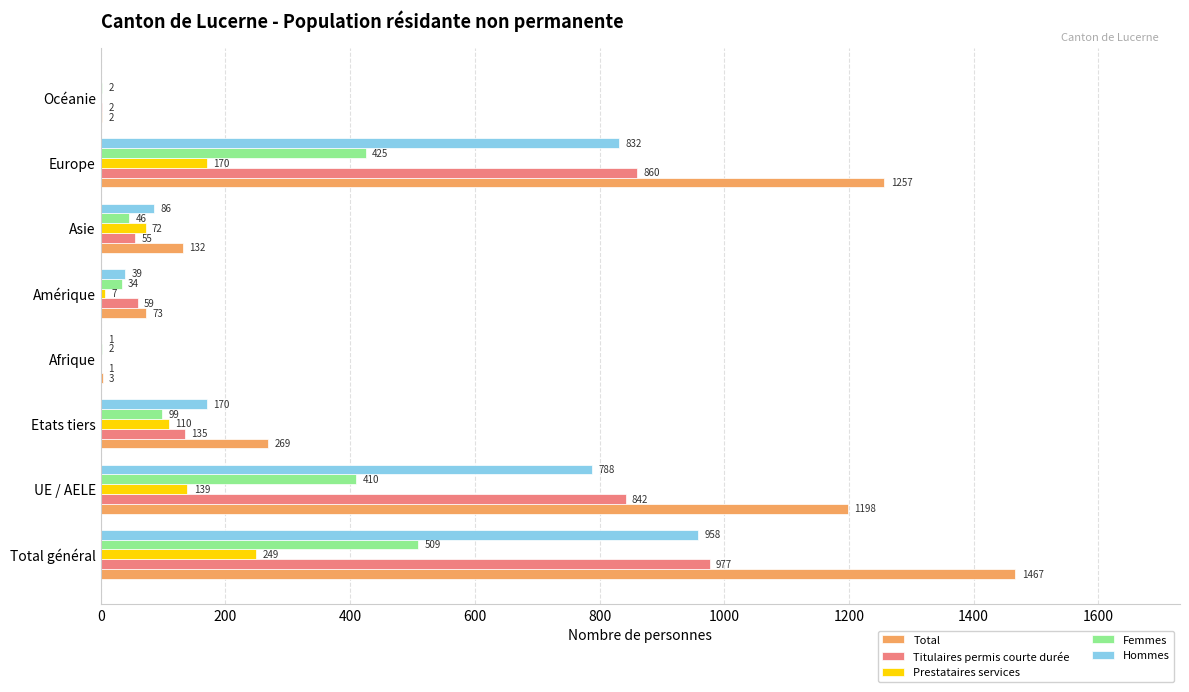

Which series changed the most between Asie and Océanie?

Total